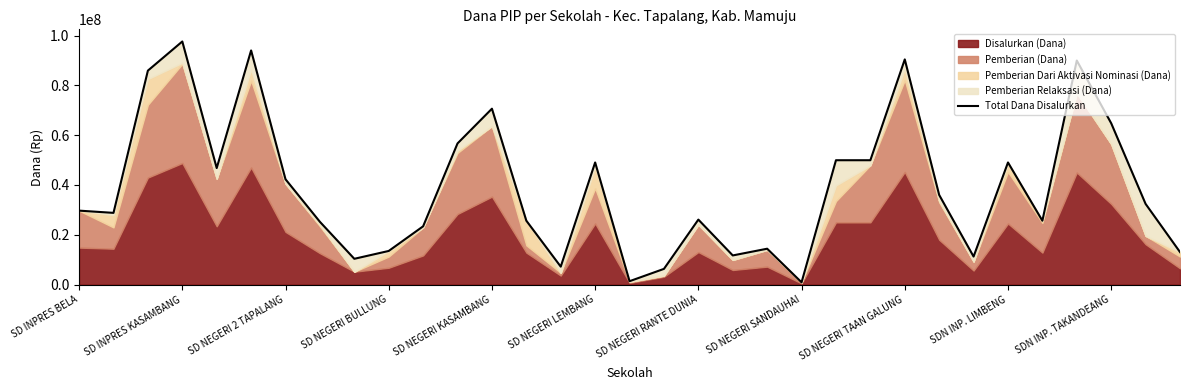

What is the average value?

38795455